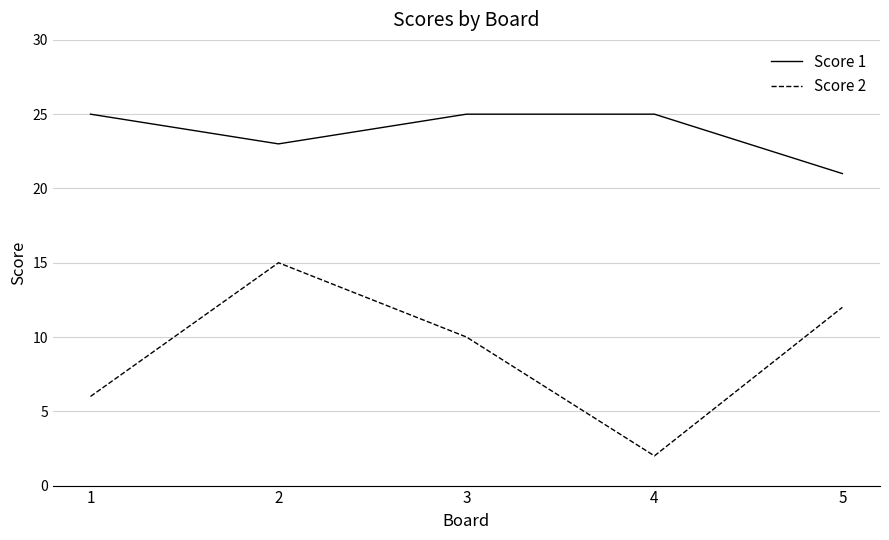

True or false: Score 1 and Score 2 intersect in this chart.

False